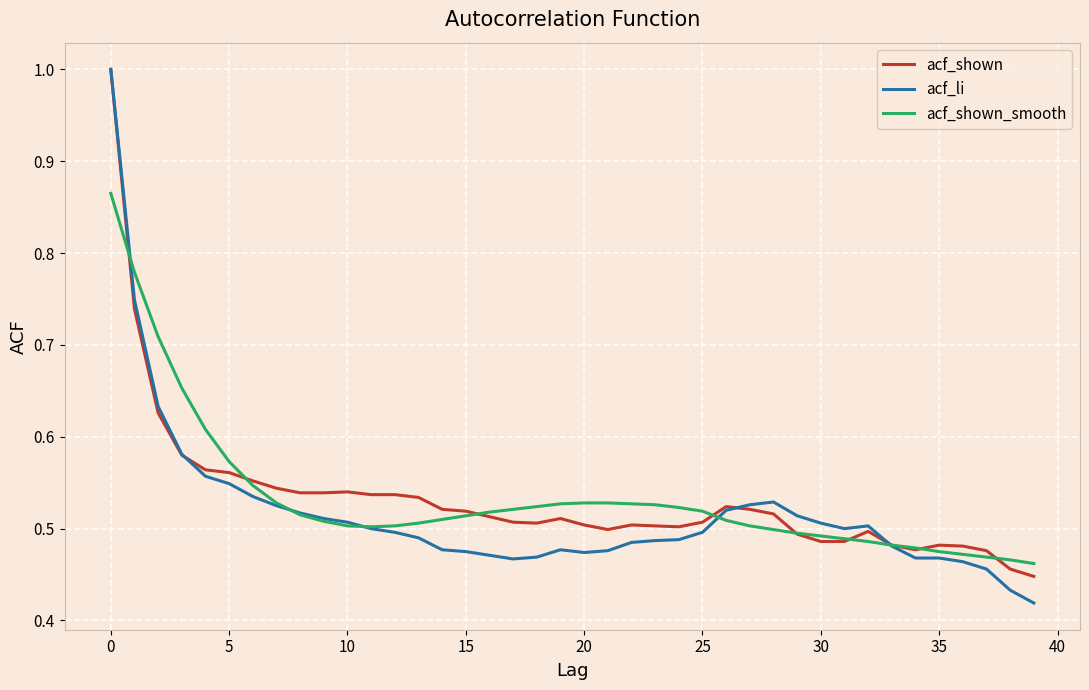

In acf_li, how many points are higher than both neighbors (excluding endpoints)?

3